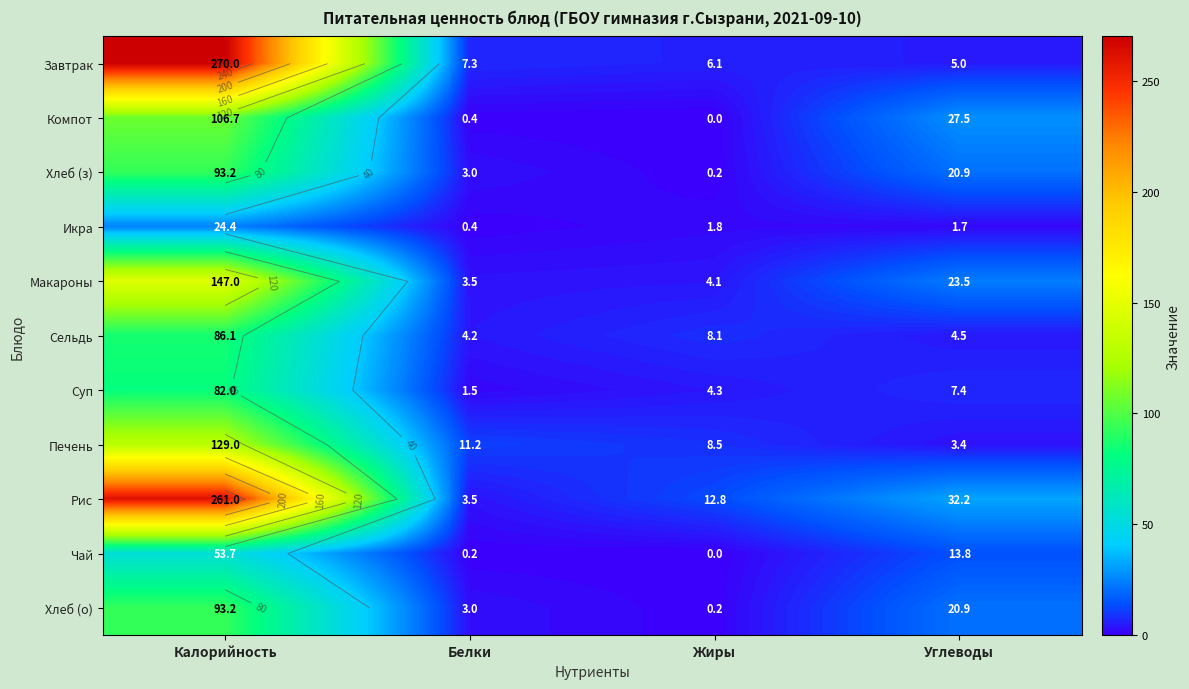

The value of Макароны at Углеводы is 23.5. True or false?

True